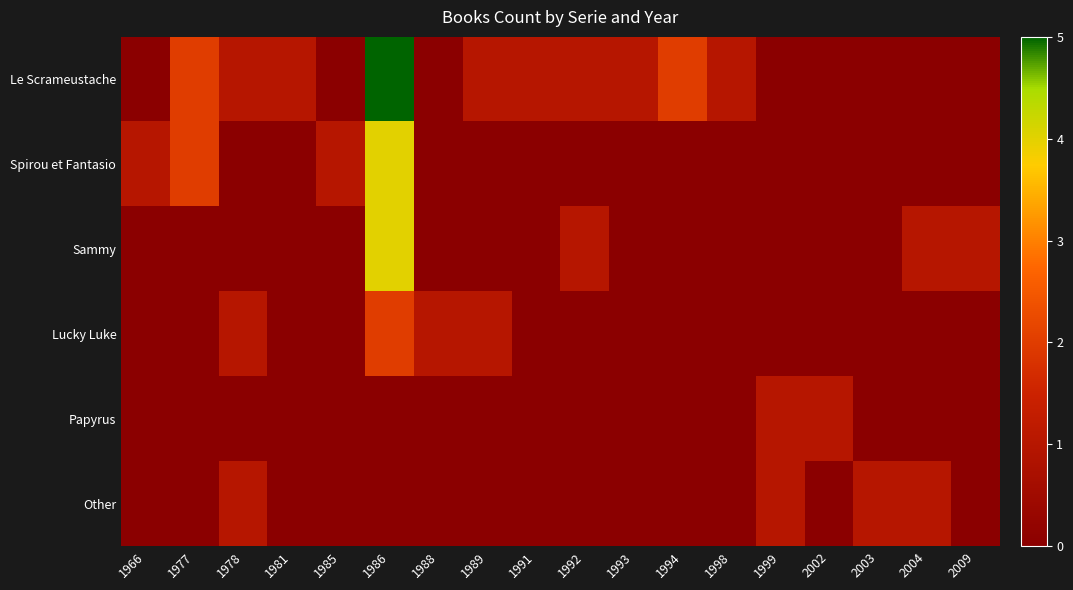

Reading left to right, extract all data points from this chart.

Le Scrameustache: 1966=0	1977=2	1978=1	1981=1	1985=0	1986=5	1988=0	1989=1	1991=1	1992=1	1993=1	1994=2	1998=1	1999=0	2002=0	2003=0	2004=0	2009=0
Spirou et Fantasio: 1966=1	1977=2	1978=0	1981=0	1985=1	1986=4	1988=0	1989=0	1991=0	1992=0	1993=0	1994=0	1998=0	1999=0	2002=0	2003=0	2004=0	2009=0
Sammy: 1966=0	1977=0	1978=0	1981=0	1985=0	1986=4	1988=0	1989=0	1991=0	1992=1	1993=0	1994=0	1998=0	1999=0	2002=0	2003=0	2004=1	2009=1
Lucky Luke: 1966=0	1977=0	1978=1	1981=0	1985=0	1986=2	1988=1	1989=1	1991=0	1992=0	1993=0	1994=0	1998=0	1999=0	2002=0	2003=0	2004=0	2009=0
Papyrus: 1966=0	1977=0	1978=0	1981=0	1985=0	1986=0	1988=0	1989=0	1991=0	1992=0	1993=0	1994=0	1998=0	1999=1	2002=1	2003=0	2004=0	2009=0
Other: 1966=0	1977=0	1978=1	1981=0	1985=0	1986=0	1988=0	1989=0	1991=0	1992=0	1993=0	1994=0	1998=0	1999=1	2002=0	2003=1	2004=1	2009=0